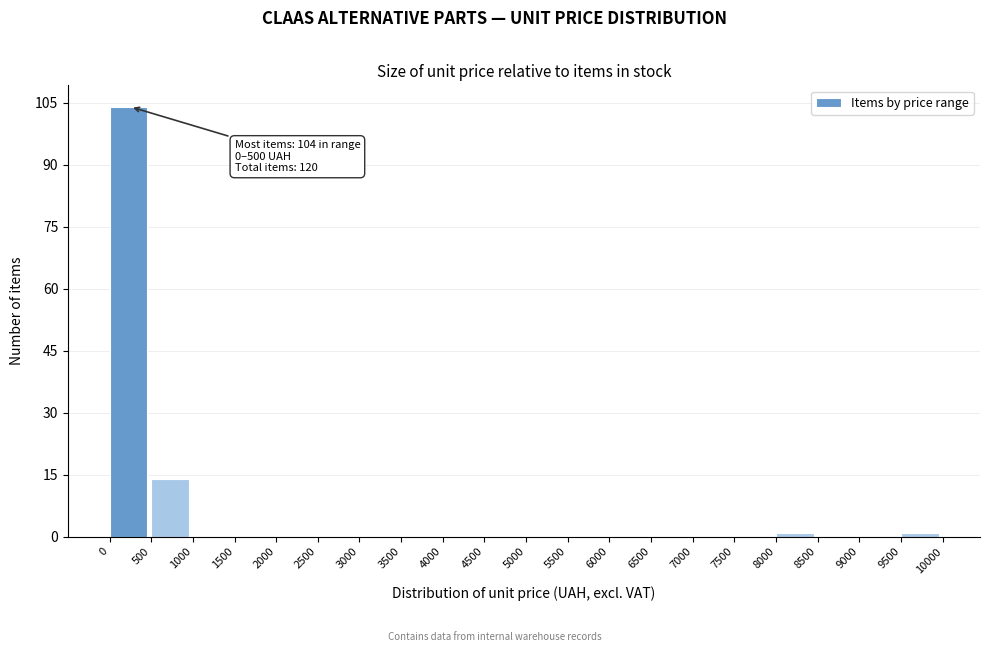

Over which range of the x-axis is the bar tallest?

0 to 500